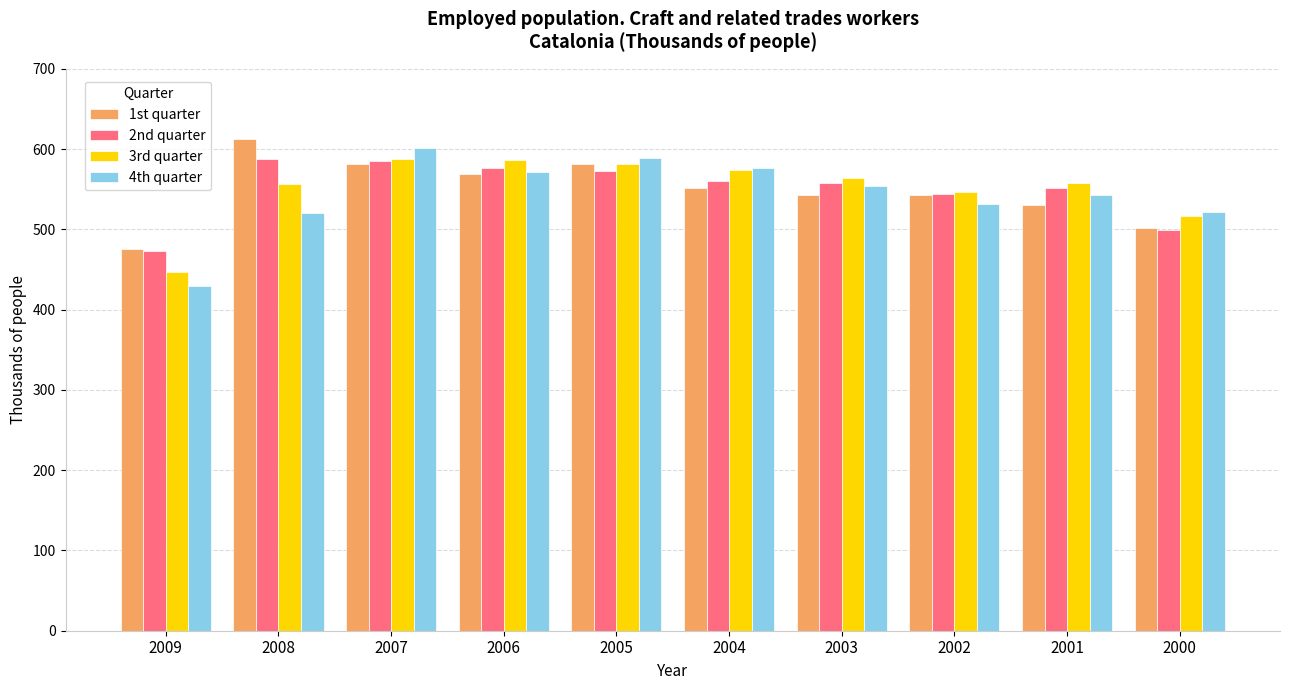

What is the highest value of the 3rd quarter series?

587.3